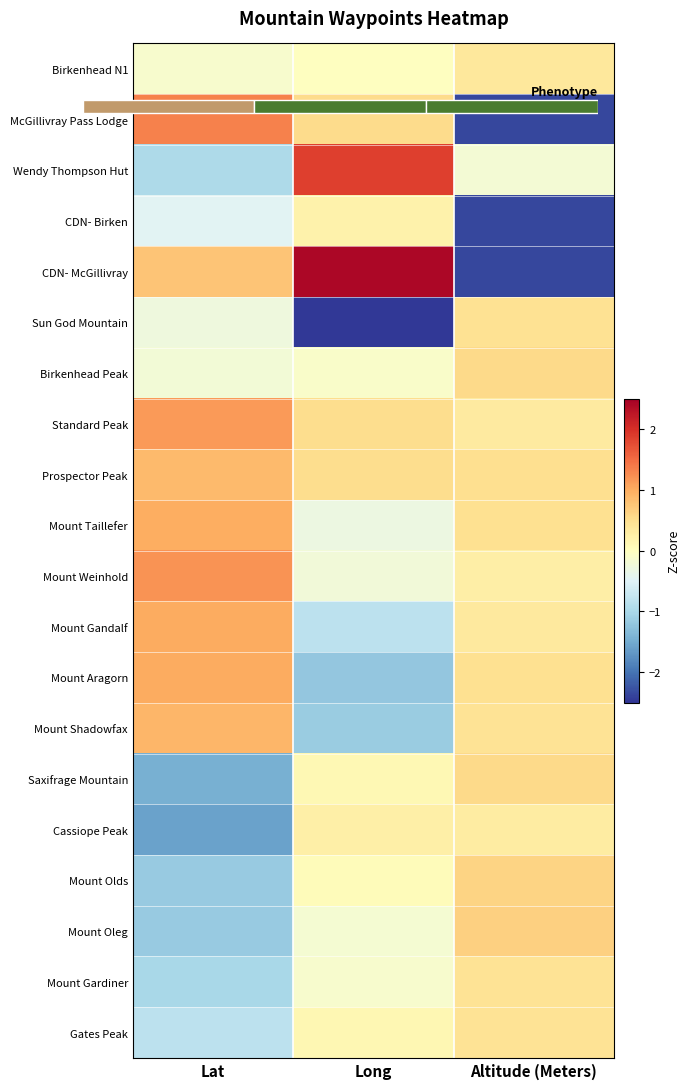

Rank the series by their maximum value, from lowest to highest.

CDN- Birken, Cassiope Peak, Birkenhead N1, Gates Peak, Mount Gardiner, Sun God Mountain, Saxifrage Mountain, Birkenhead Peak, Mount Olds, Mount Oleg, Prospector Peak, Mount Shadowfax, Mount Taillefer, Mount Gandalf, Mount Aragorn, Standard Peak, Mount Weinhold, McGillivray Pass Lodge, Wendy Thompson Hut, CDN- McGillivray